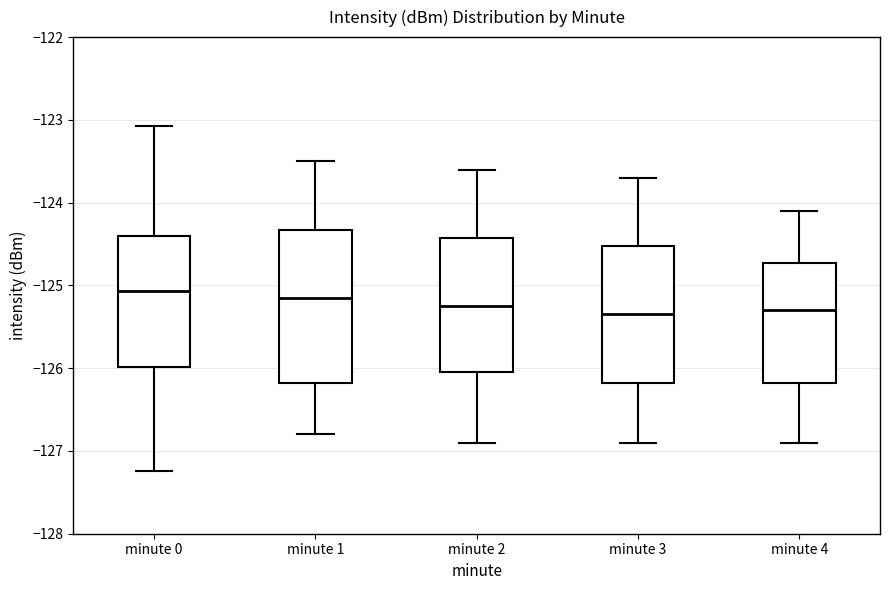

Where is the lower edge of the box for minute 3 on the y-axis? The values are not printed on the chart, so give them approximately, as read against the axis.

-126.2